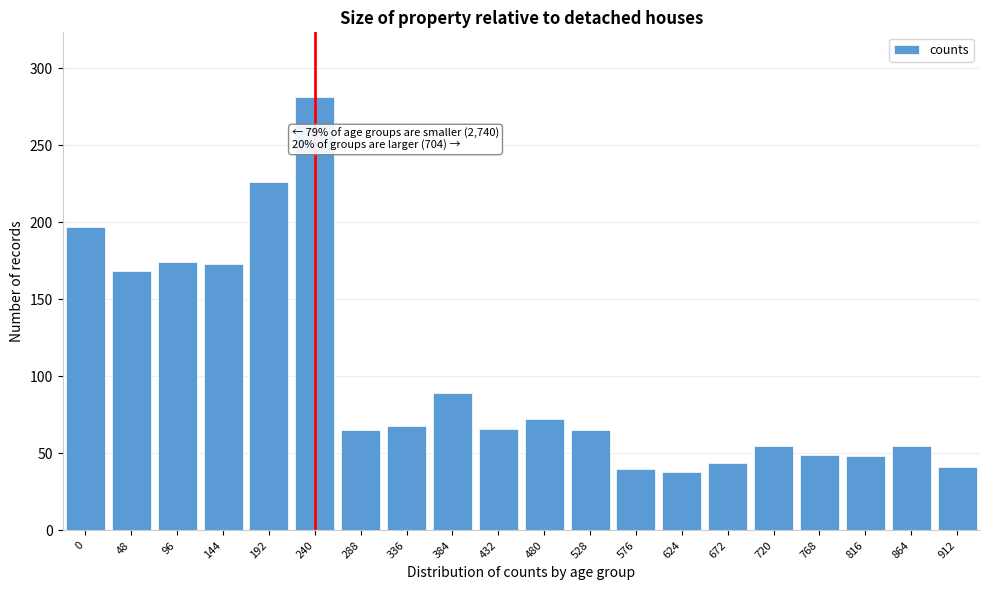

What is the sum of all values?

2014